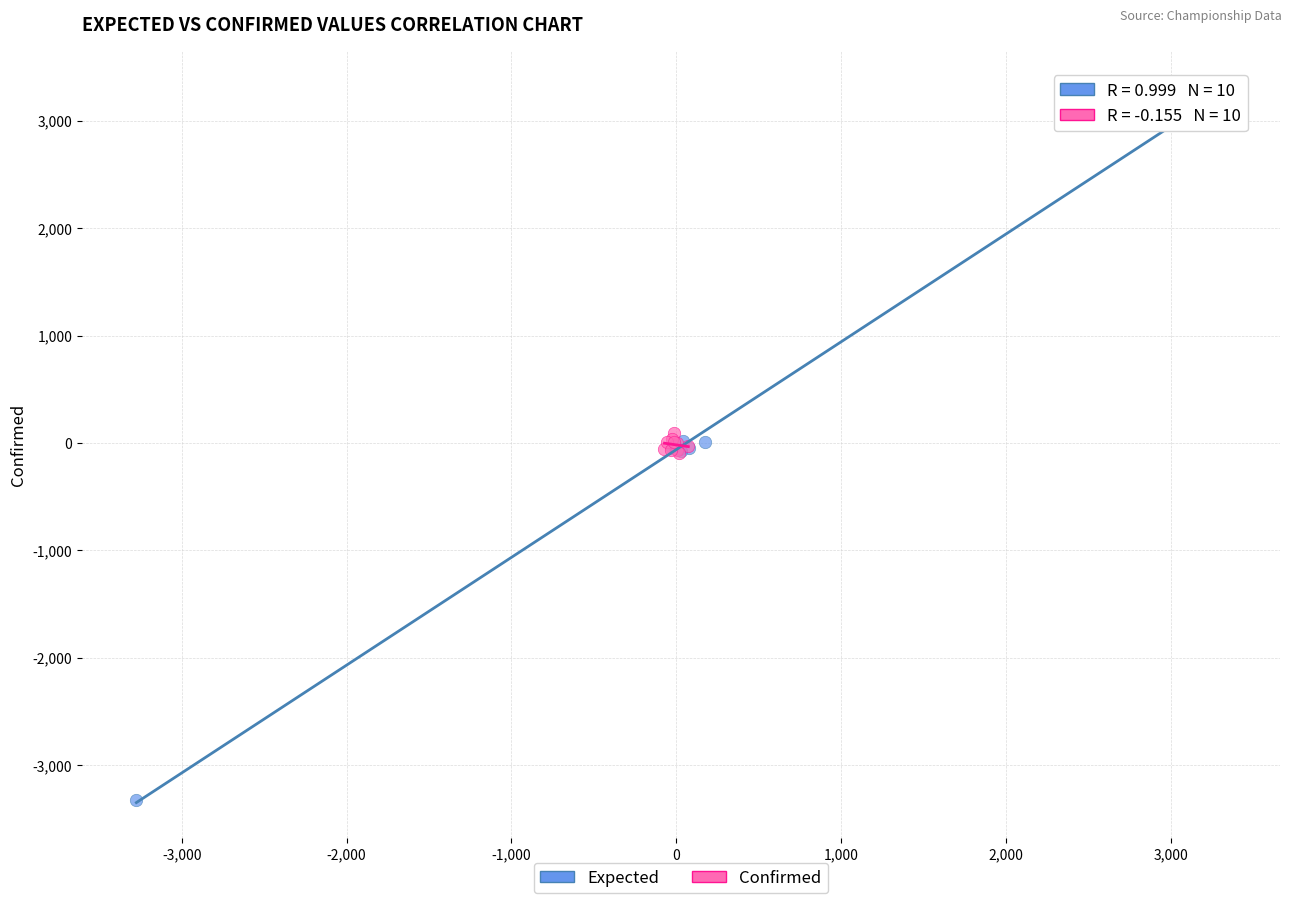

Which series reaches the maximum Y coordinate?

Expected